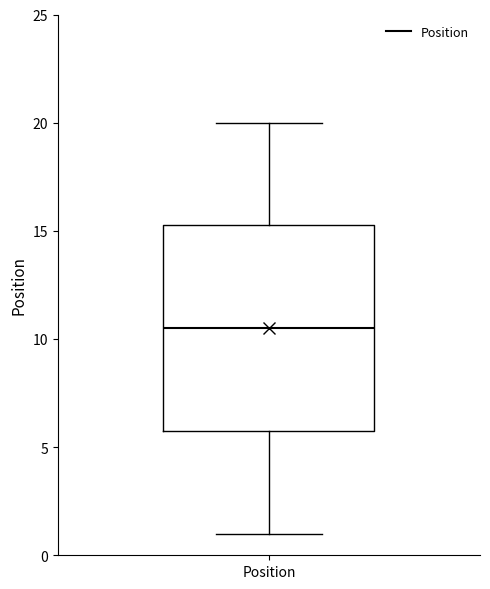

Transcribe this box plot: give where the median line is, the range the box spans, and where the two whiskers end, as read against the y-axis. The values are not printed on the chart, so give them approximately, as read against the axis.

median 10.5, box 6.0 to 15.5, whiskers 1.0 to 20.0